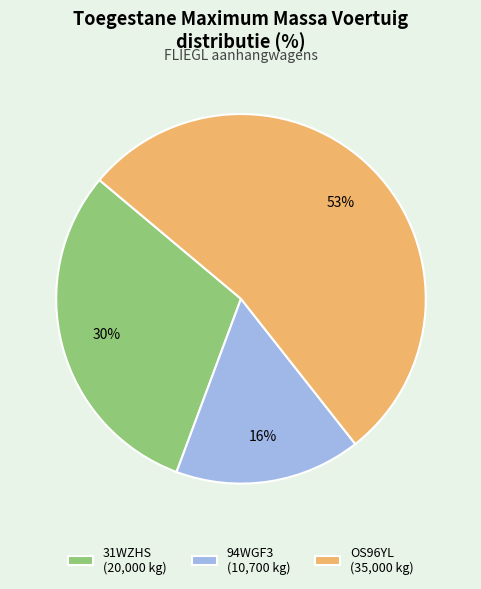

Is it true that 94WGF3 is 25% of the pie?

False